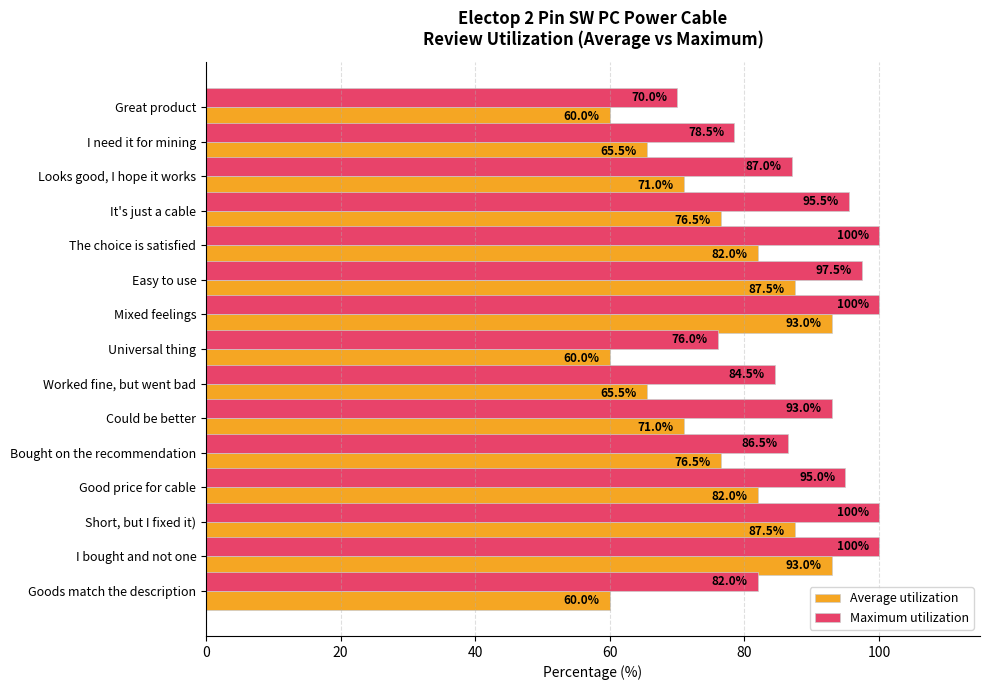

Is it true that Maximum utilization equals 100.0 at I bought and not one?

True